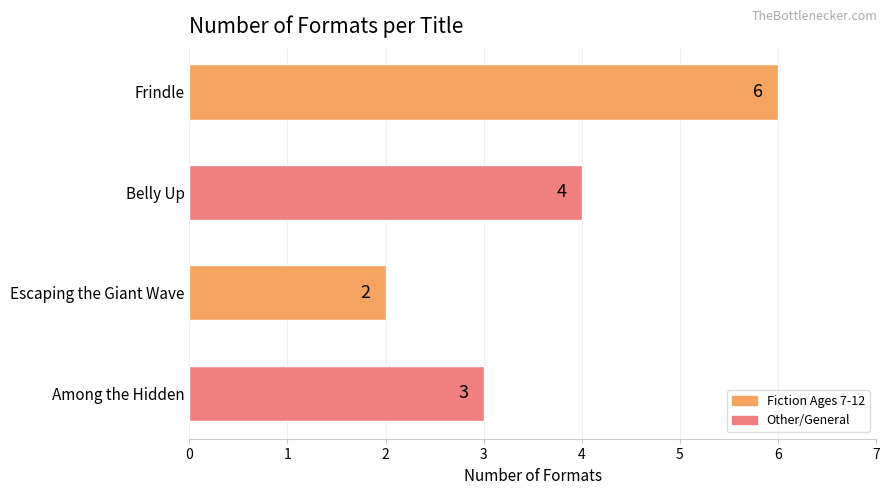

Reading top to bottom, extract all data points from this chart.

6	4	2	3